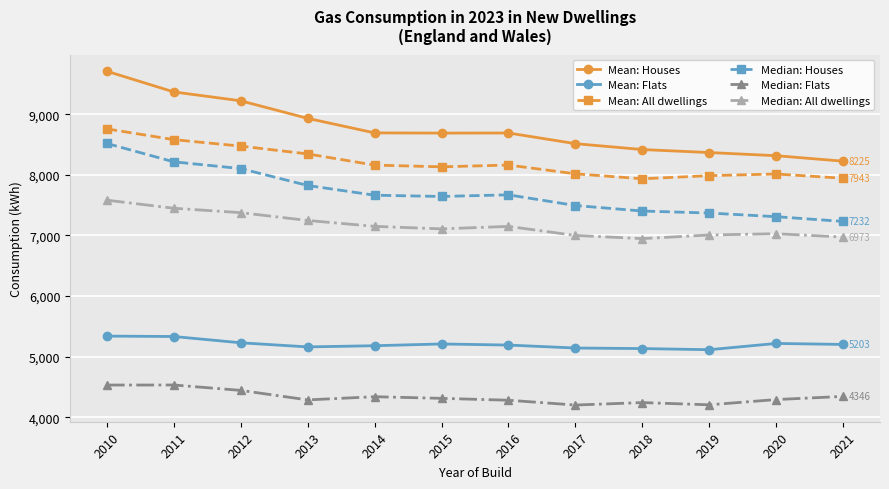

Which series has the largest total across all categories?

Mean: Houses